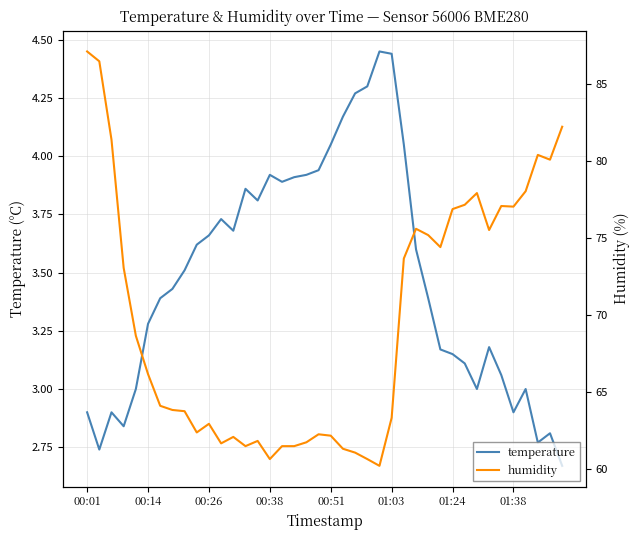

The temperature series shows 7.0 at 01:03. True or false?

False